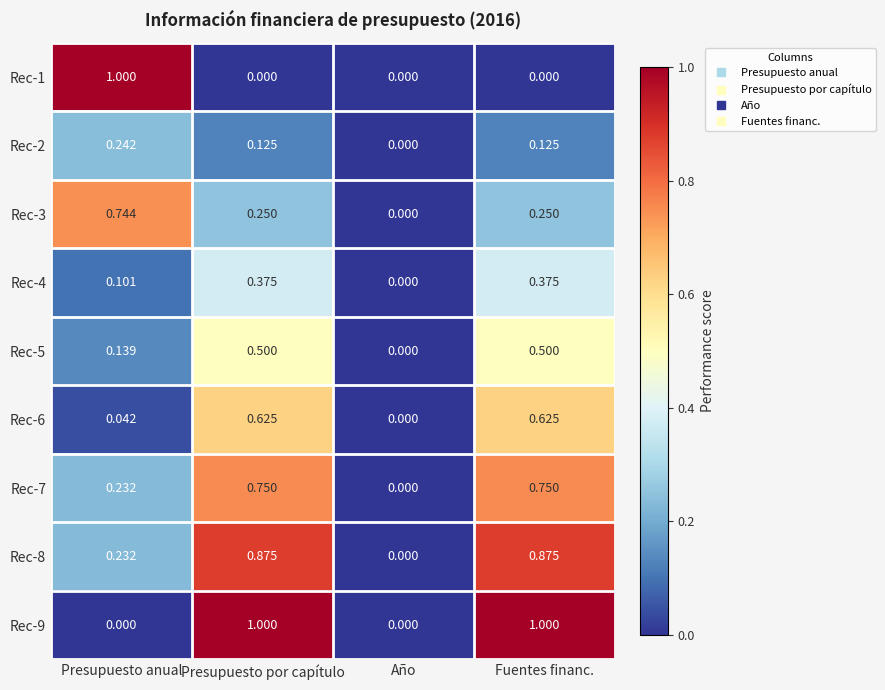

Which category has the highest value in the Rec-1 series?

Presupuesto anual